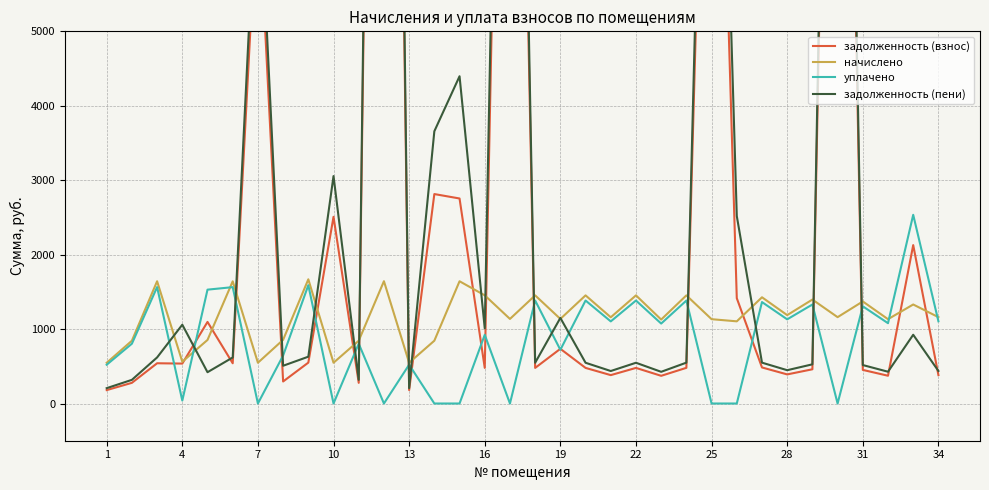

List the series in order of their peak value, highest first.

задолженность (пени), задолженность (взнос), уплачено, начислено